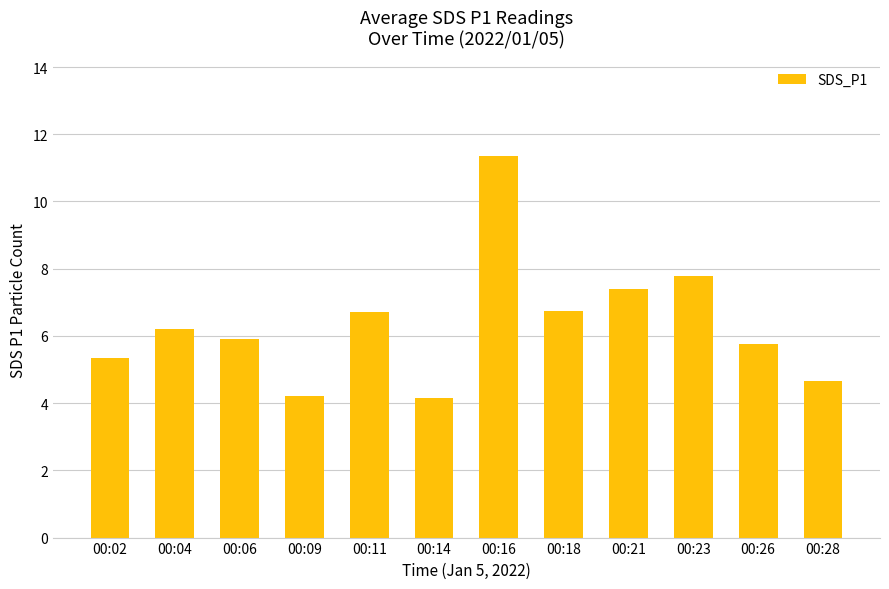

What is the average value?

6.4